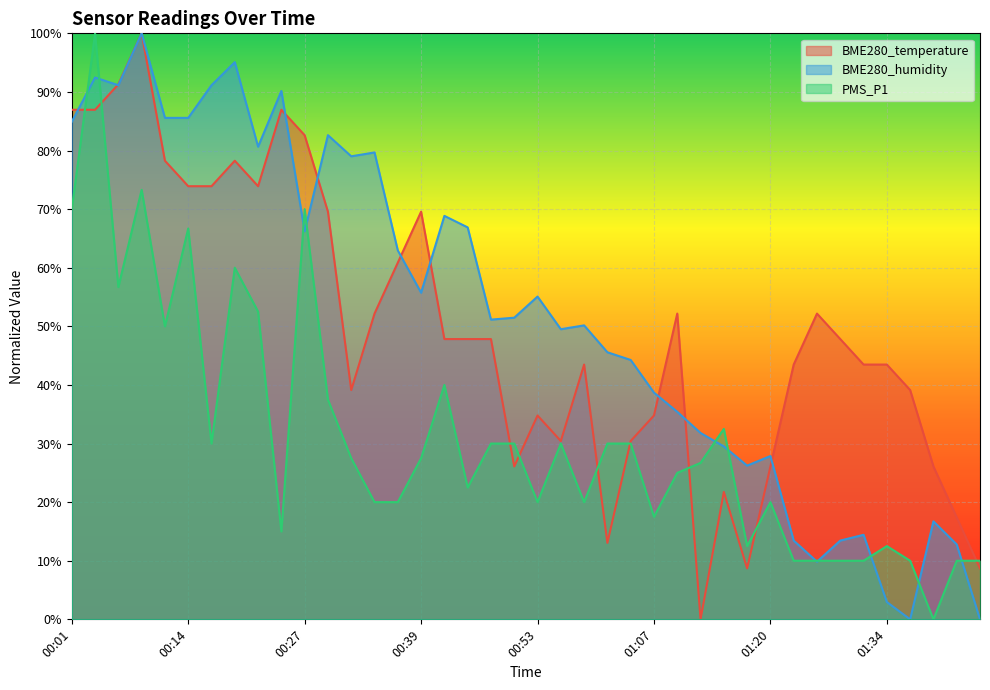

How many values in the BME280_humidity series exceed 51?

21